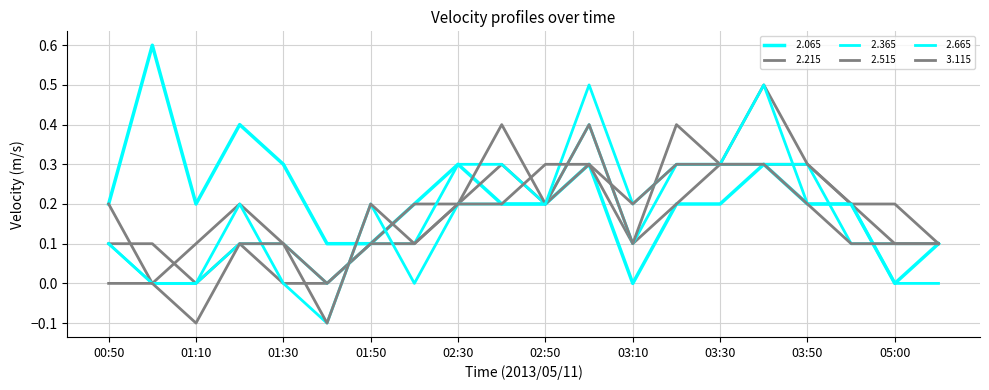

Does the chart have visible grid lines?

Yes